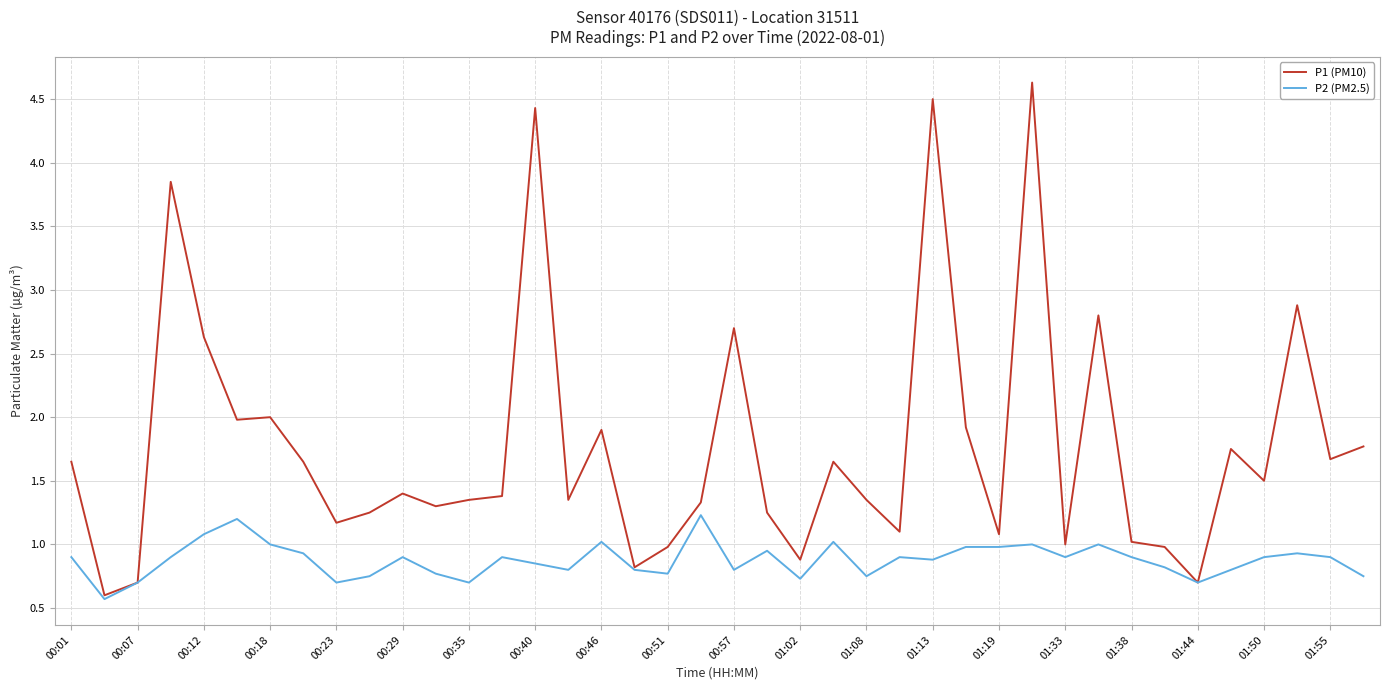

Rank the series by their maximum value, from lowest to highest.

P2 (PM2.5), P1 (PM10)